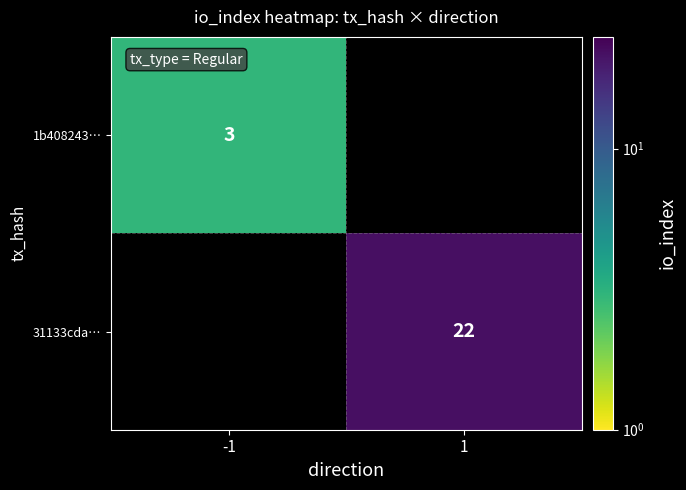

How many series are shown in this chart?

2